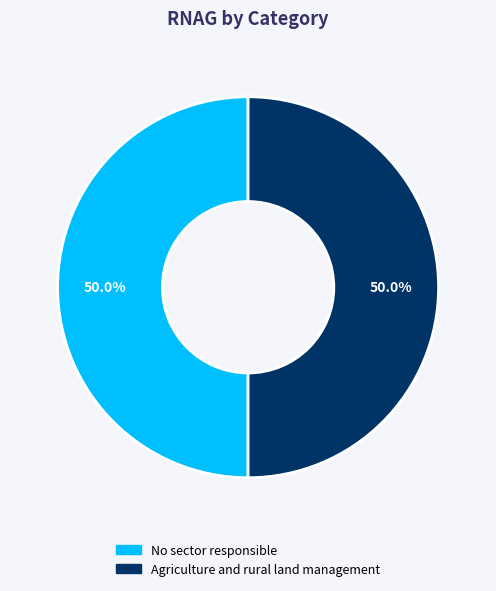

To the nearest percent, what portion does Agriculture and rural land management represent?

50%